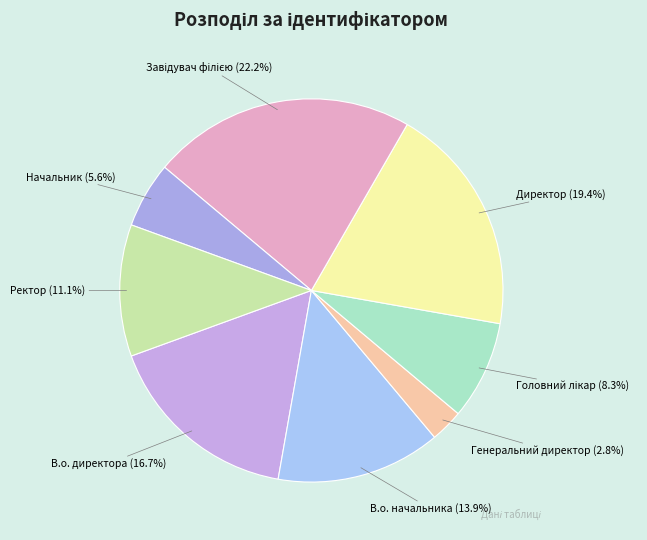

Which has a higher value, Ректор or В.о. начальника?

В.о. начальника